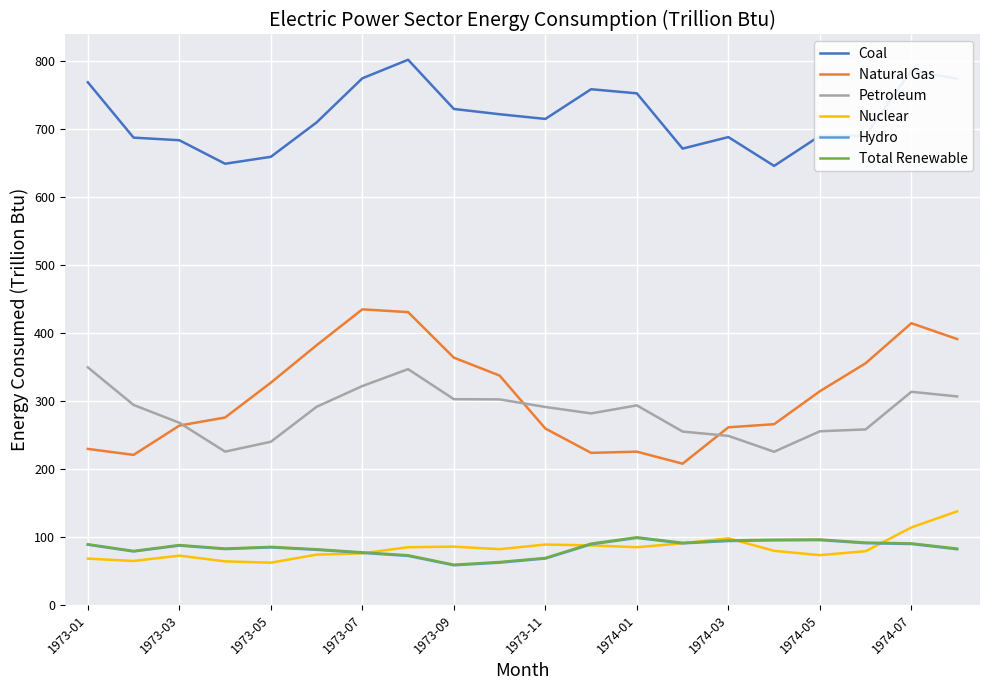

What are all the series names shown in the legend?

Coal, Natural Gas, Petroleum, Nuclear, Hydro, Total Renewable